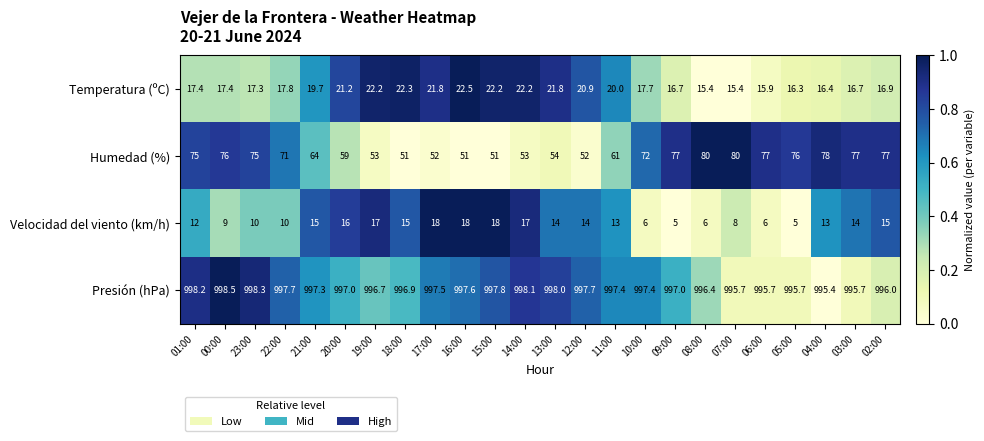

What is the difference between the highest and lowest values at 05:00?

990.7